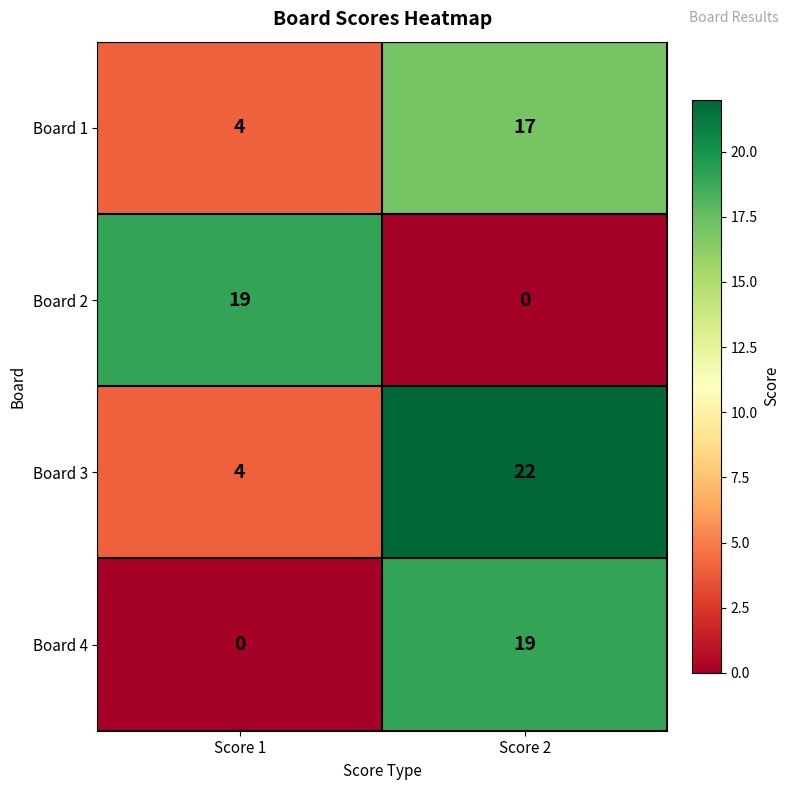

At which label is Board 2 closest to 9?

Score 2